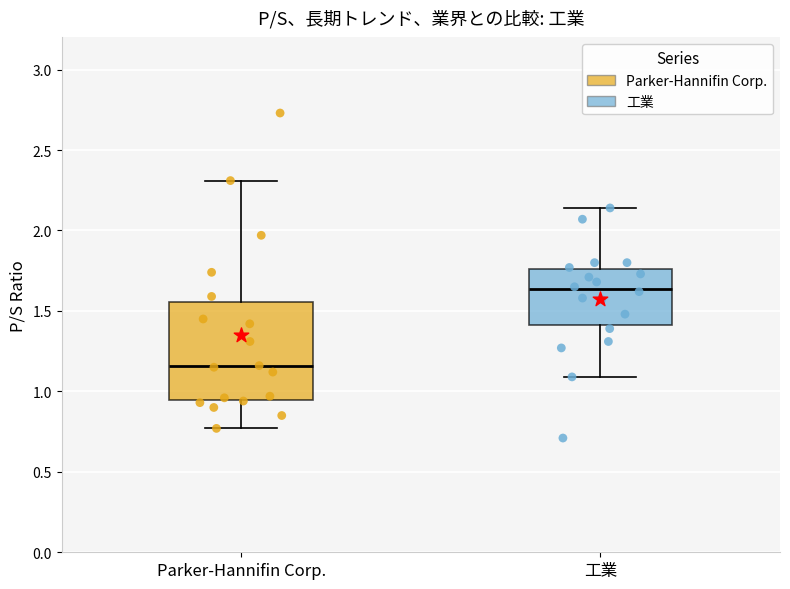

Which box is the tallest, from its lower edge to its upper edge?

Parker-Hannifin Corp.